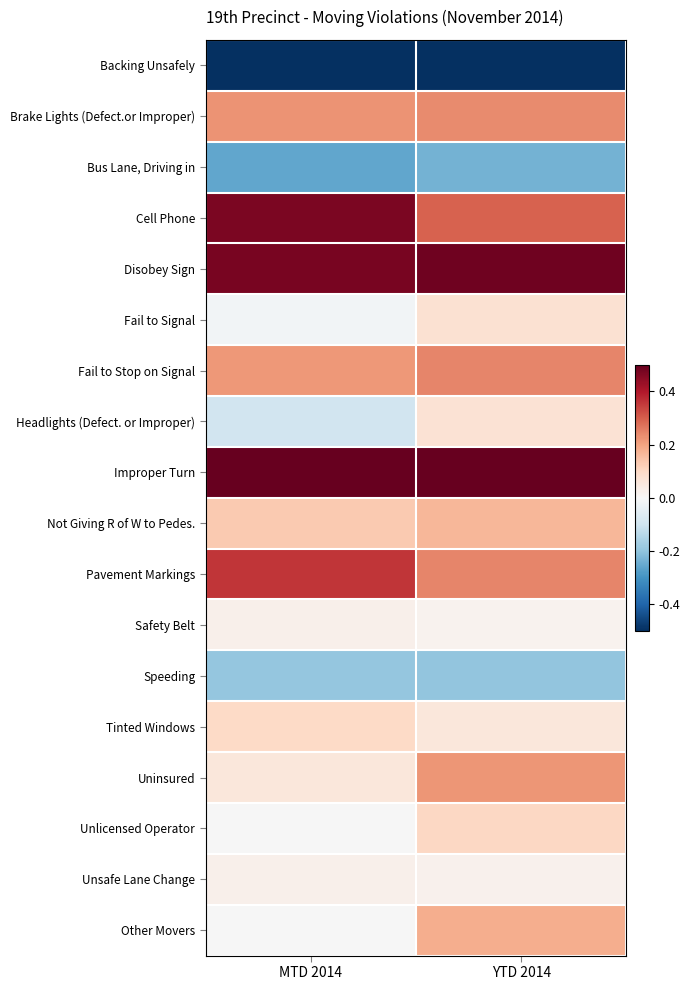

At which category is the sum across all series the highest?

YTD 2014